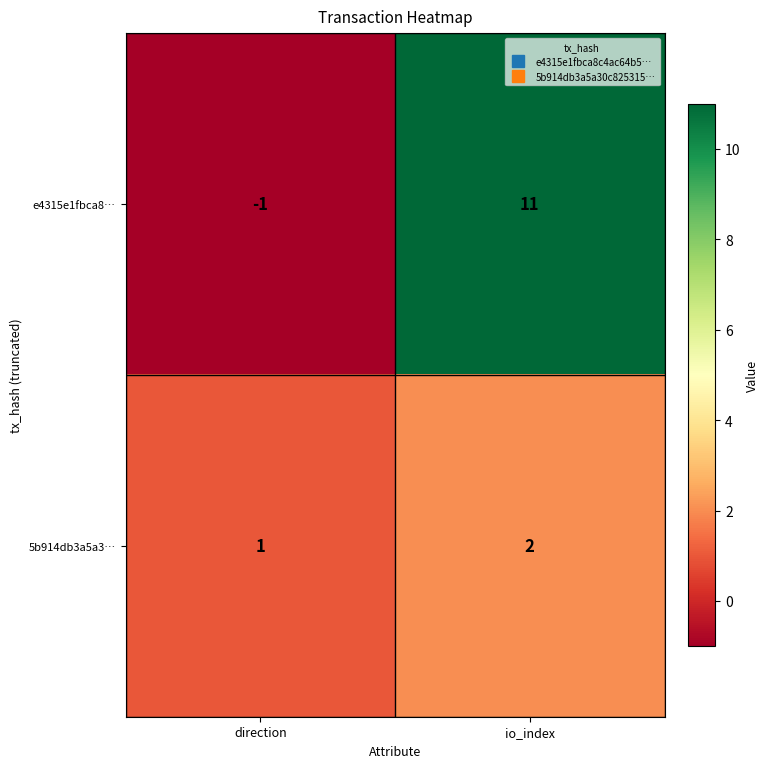

At which category does the chart reach its peak across all series?

io_index